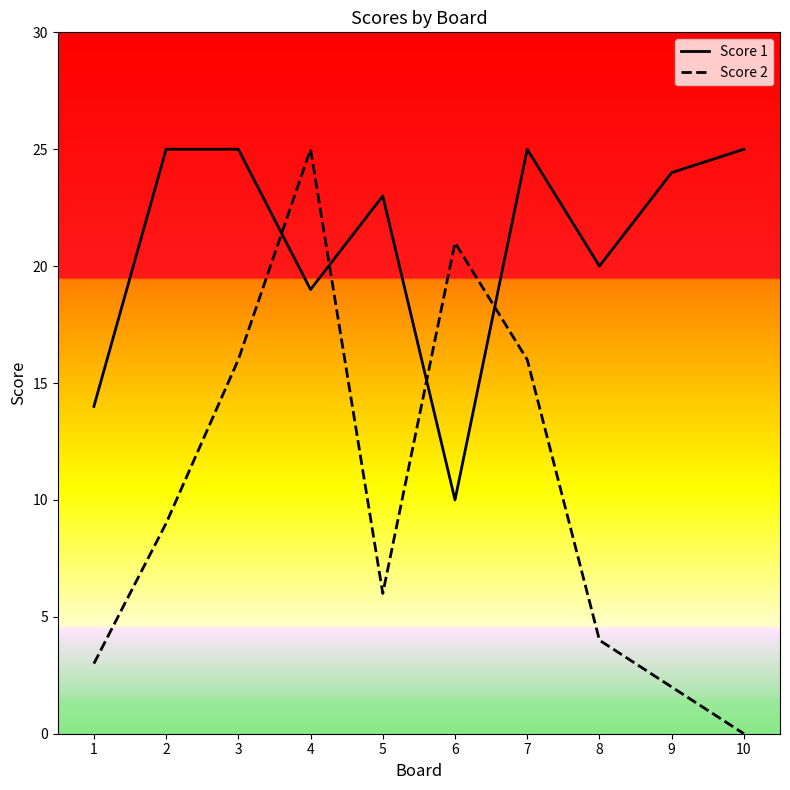

Which category has the lowest value in the Score 2 series?

10